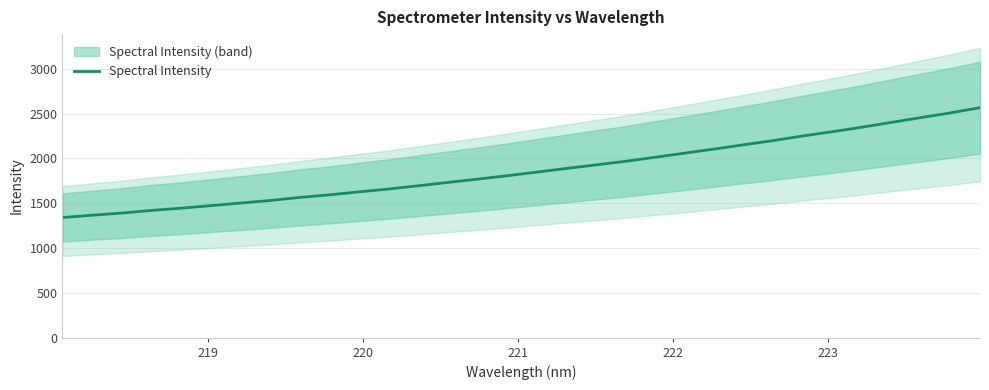

How many lines are shown in the chart?

1